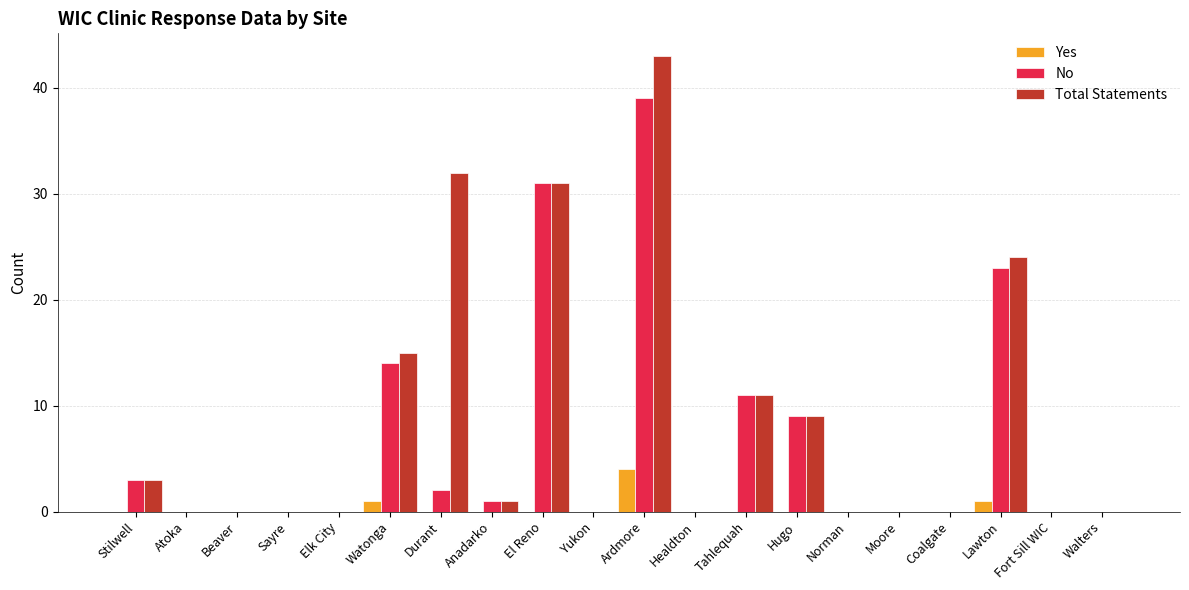

Which series has the largest total across all categories?

Total Statements